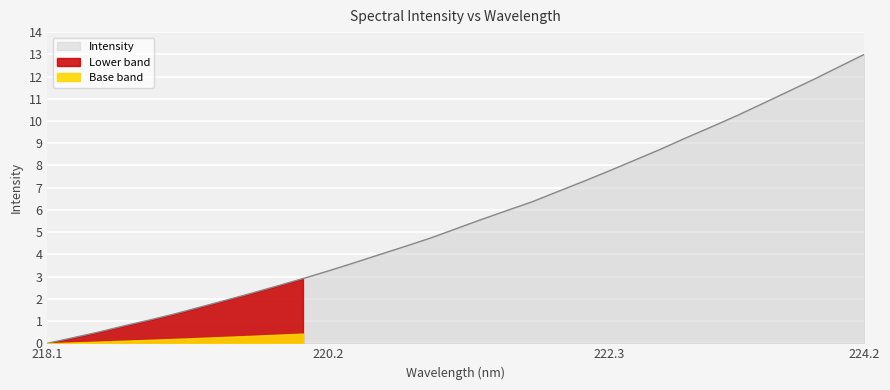

What position from the left is 218.2508?

2